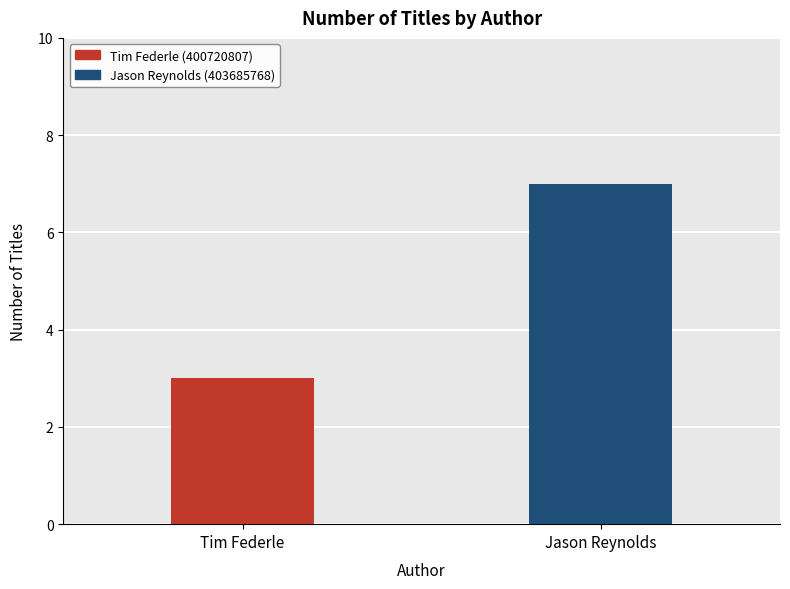

What is the minimum value shown in the chart?

3